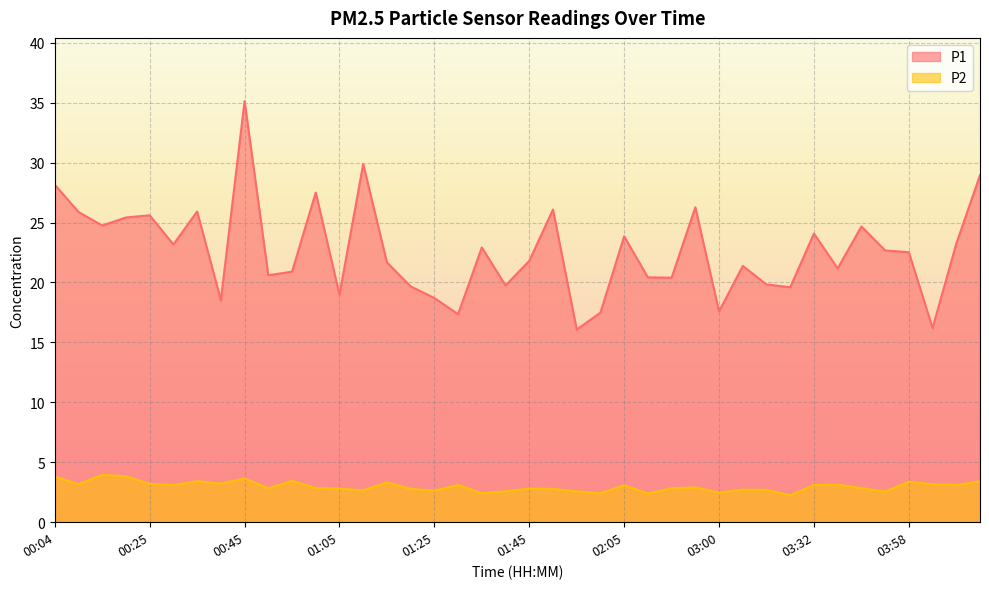

Is it true that P1 equals 4.4 at 01:55?

False